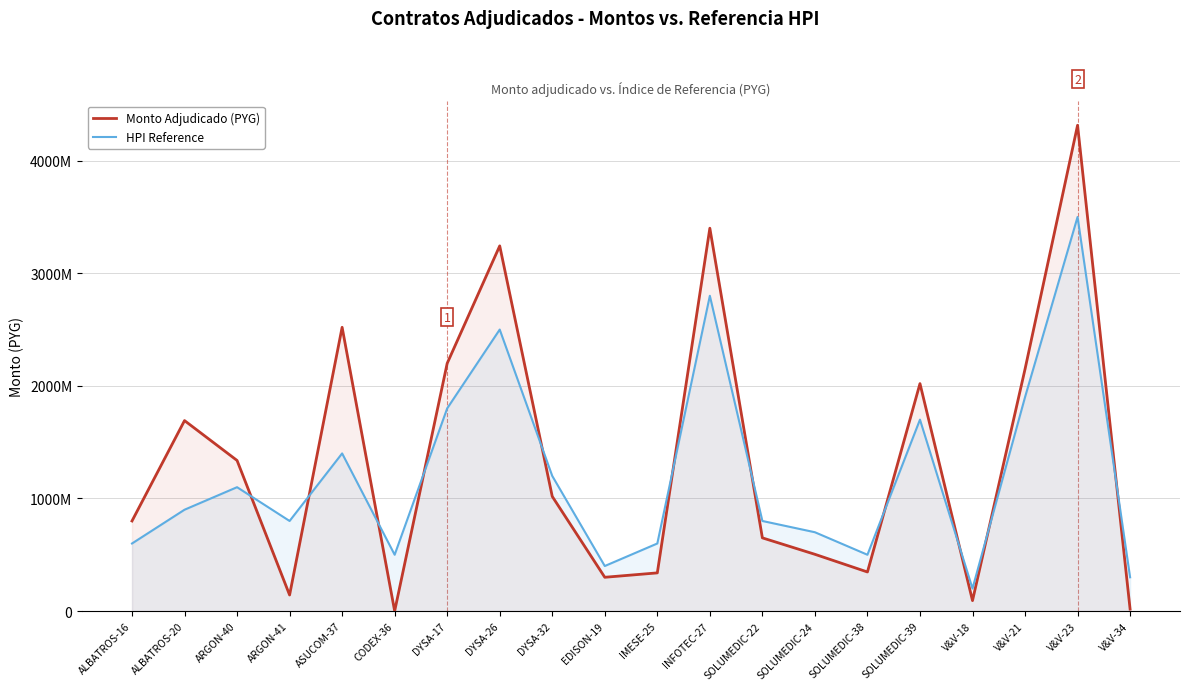

Where is Monto Adjudicado (PYG) nearest to the value 2157129982?

V&V-21